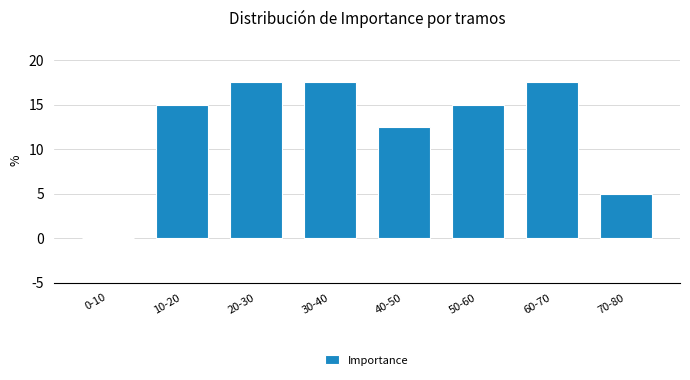

Reading left to right, extract all data points from this chart.

0-10=0.0	10-20=15.0	20-30=17.5	30-40=17.5	40-50=12.5	50-60=15.0	60-70=17.5	70-80=5.0